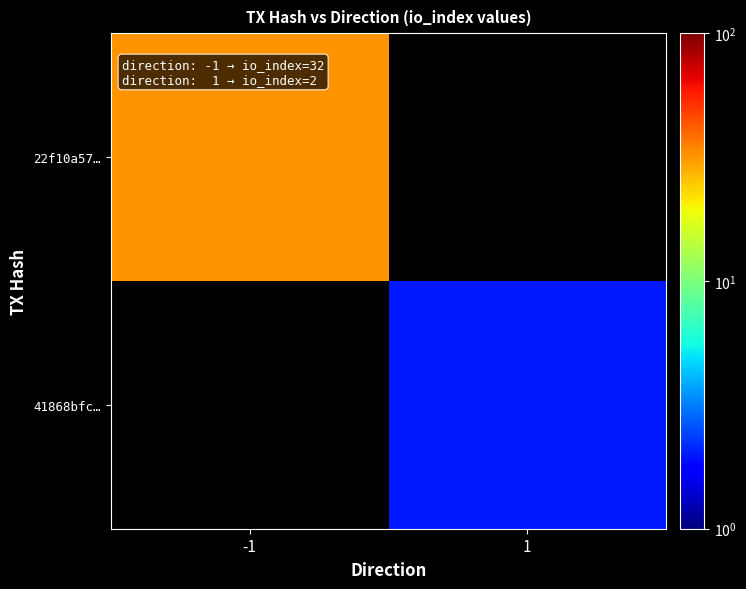

At which category does the chart reach its minimum across all series?

1